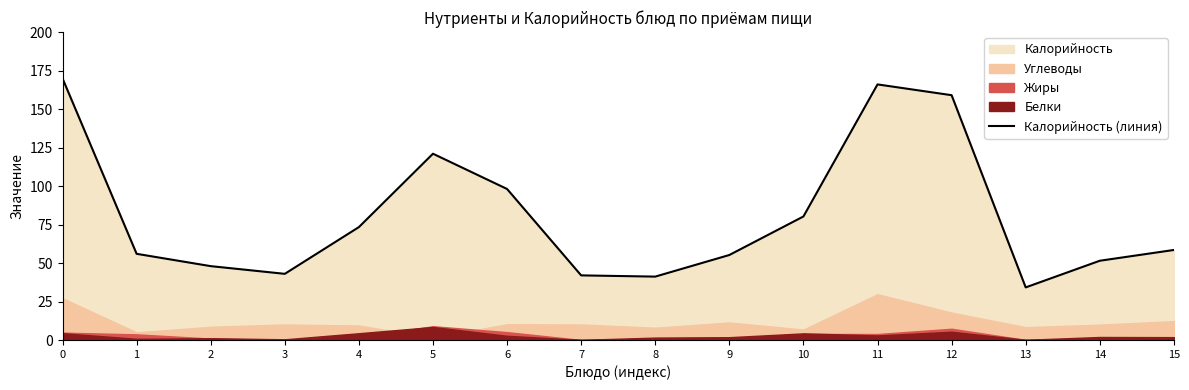

What is the approximate value at 15?

58.5